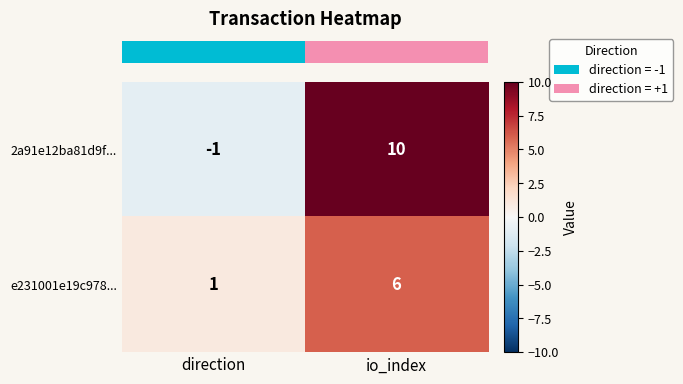

What is the smallest value displayed?

-1